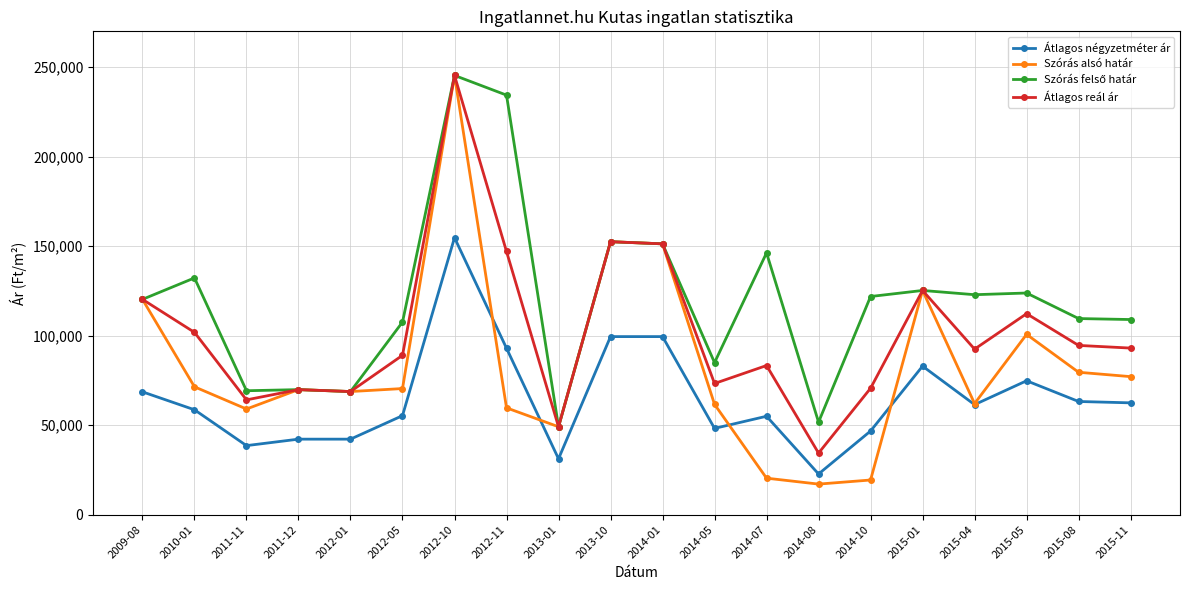

What is the average value of the Átlagos reál ár series?

101945